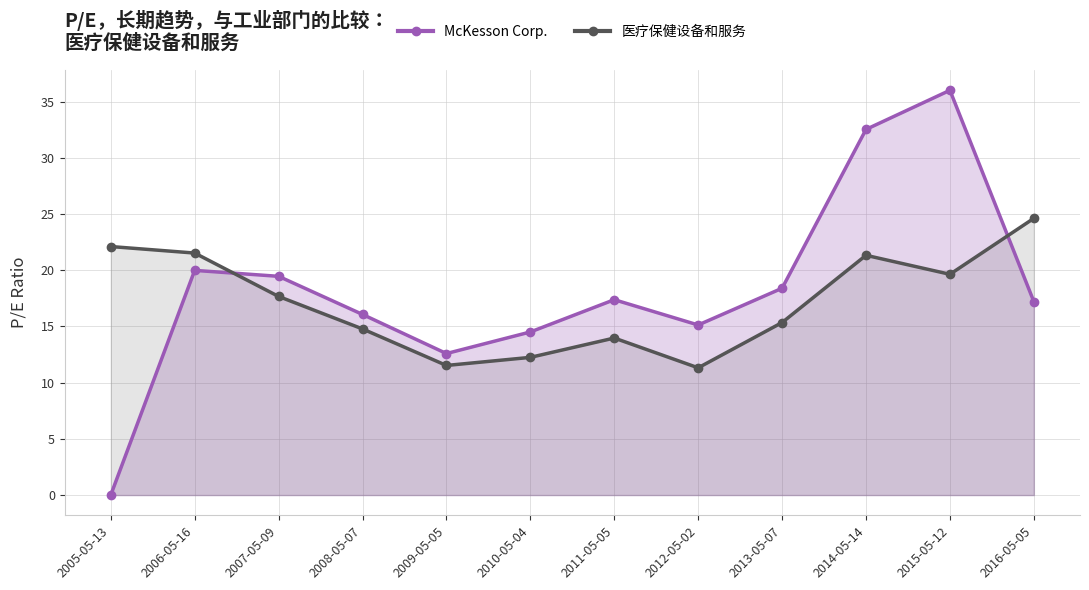

How many distinct data groups are displayed?

2